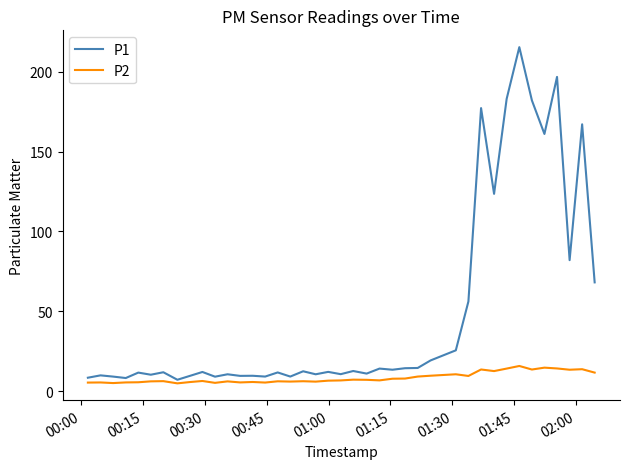

What is the minimum value for P1?

7.1